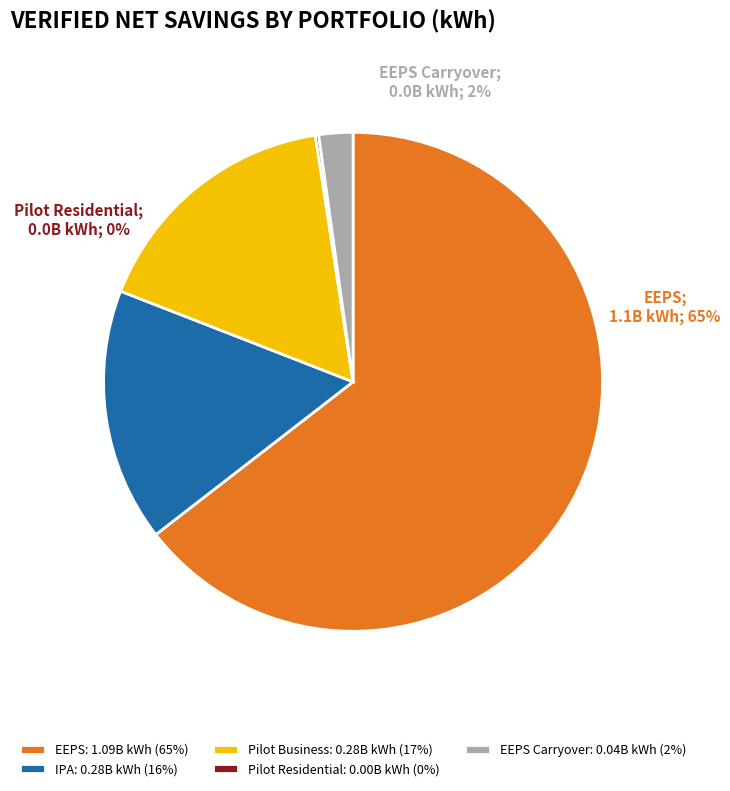

What is the largest slice in the pie chart?

EEPS